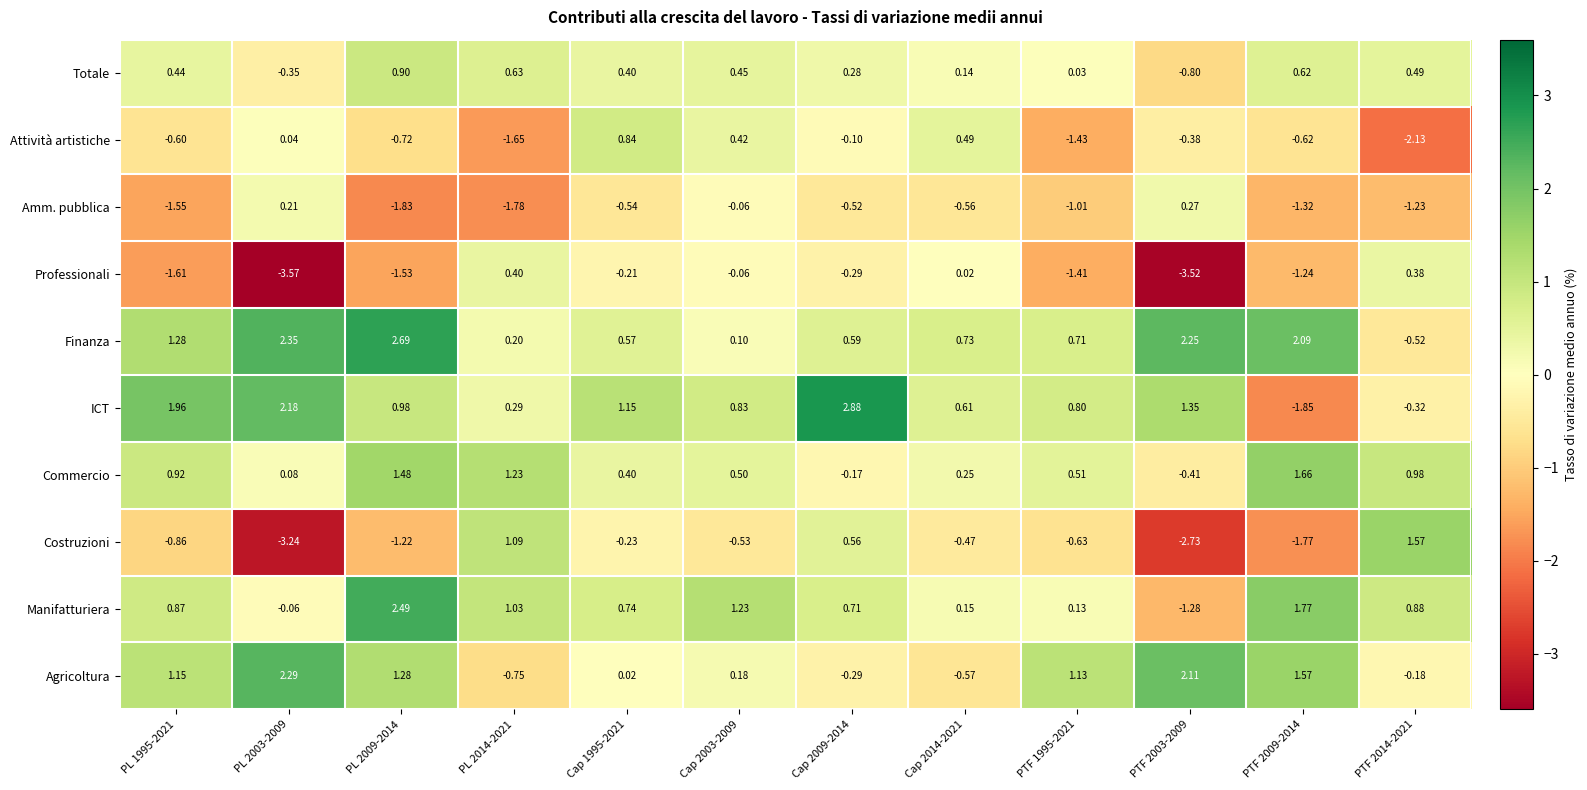

Which series changed the most between PTF 2009-2014 and PTF 2014-2021?

Costruzioni